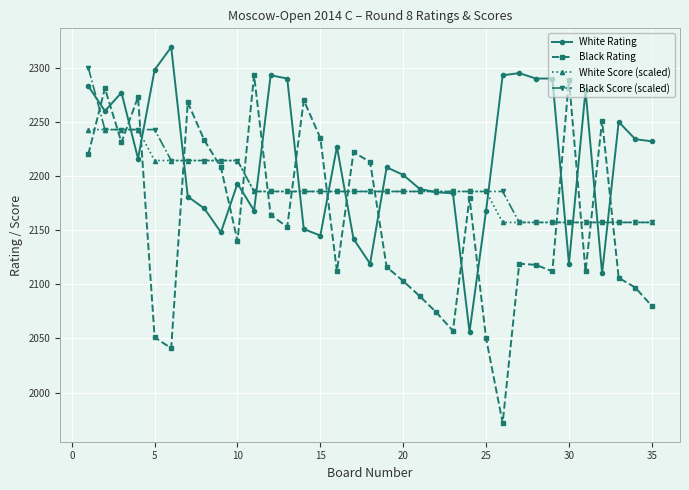

What is the value of the Black Rating point at the 34th from the left?

2097.0